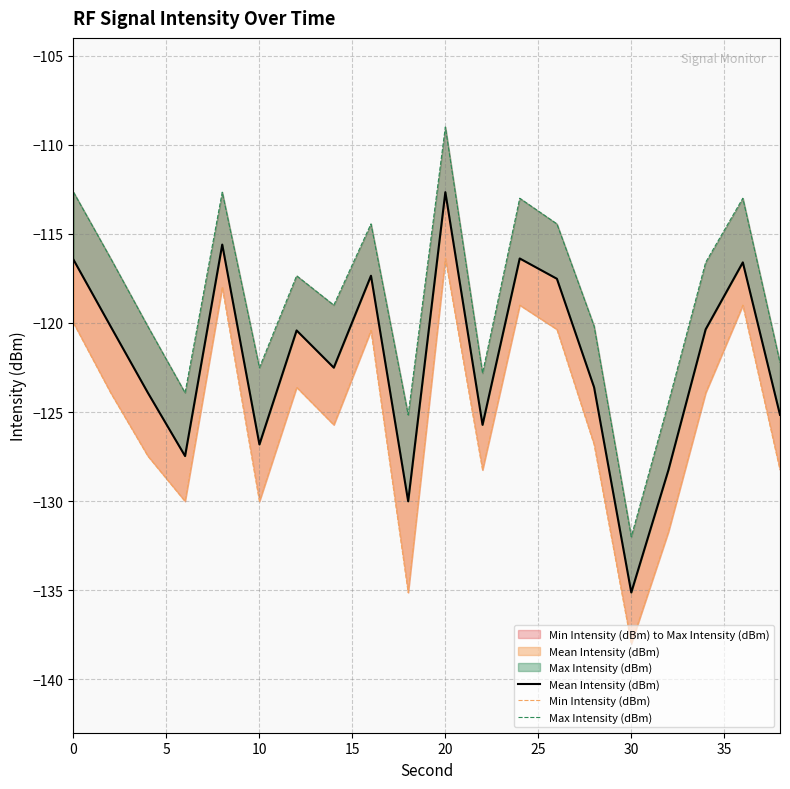

Is the value of Min Intensity (dBm) at 10 greater than the value of Max Intensity (dBm) at 30?

No